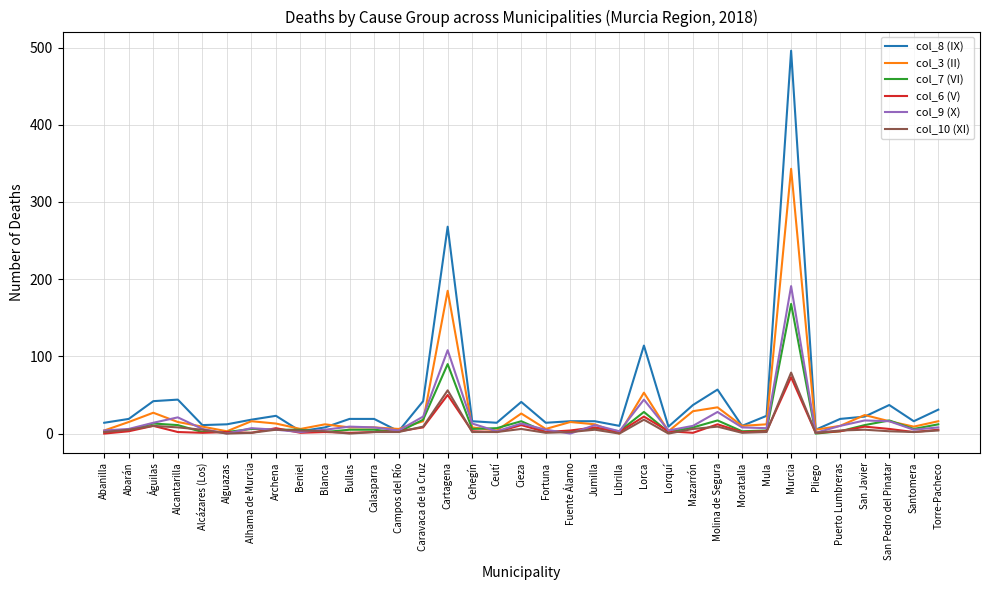

True or false: col_9 (X) has more than 2 points higher than both neighbors.

True